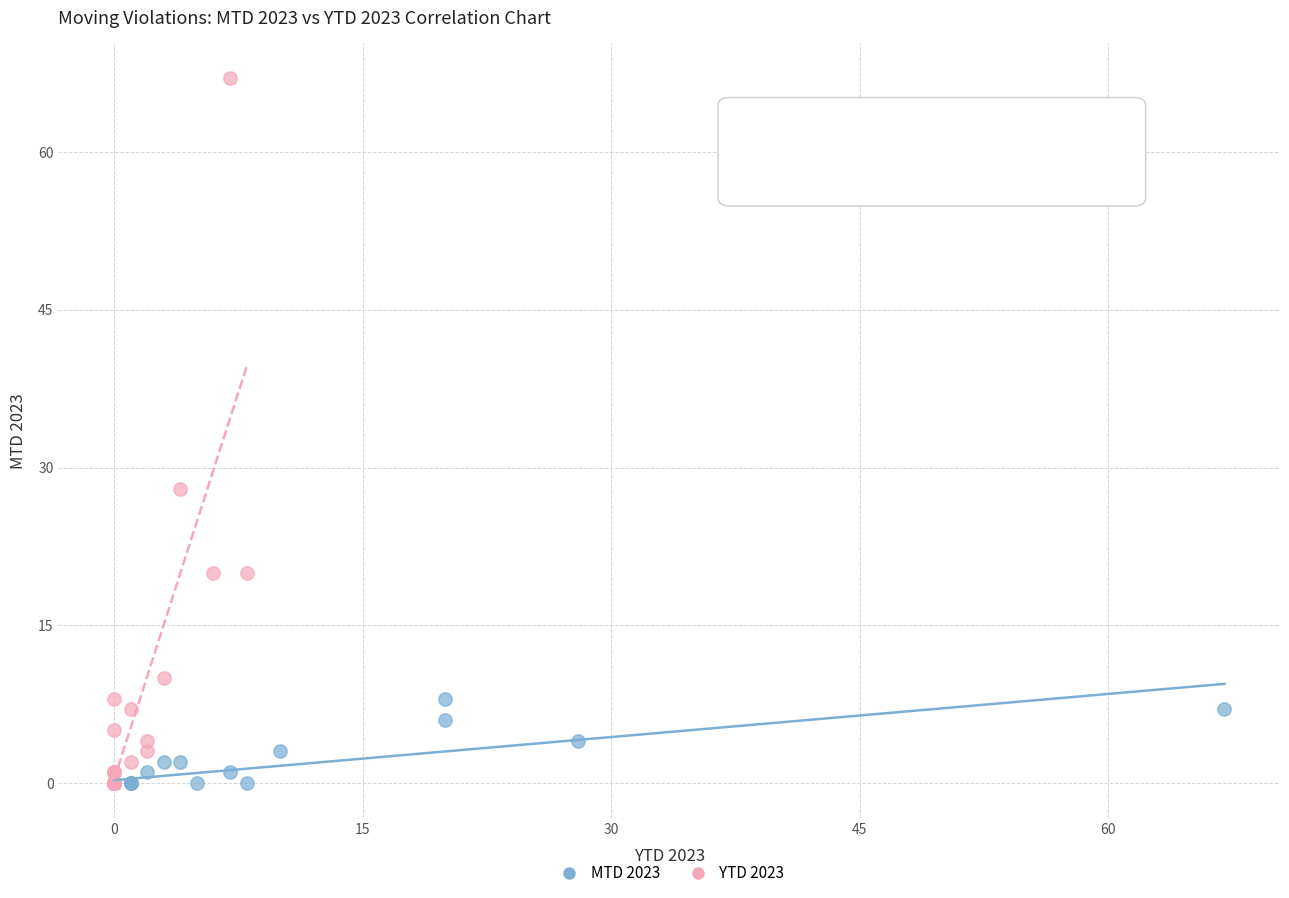

Which series has the largest Y range (max minus min)?

YTD 2023